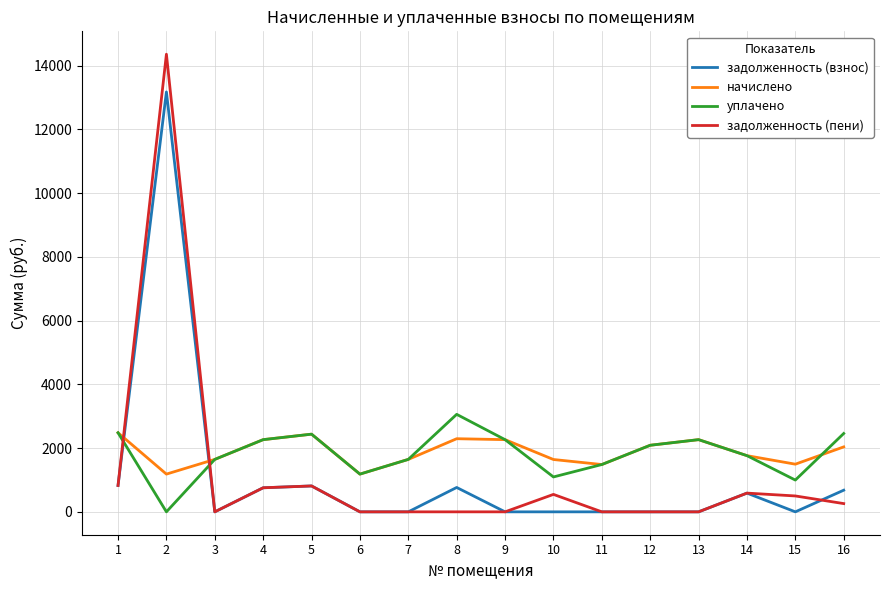

What is the maximum value for уплачено?

3059.9